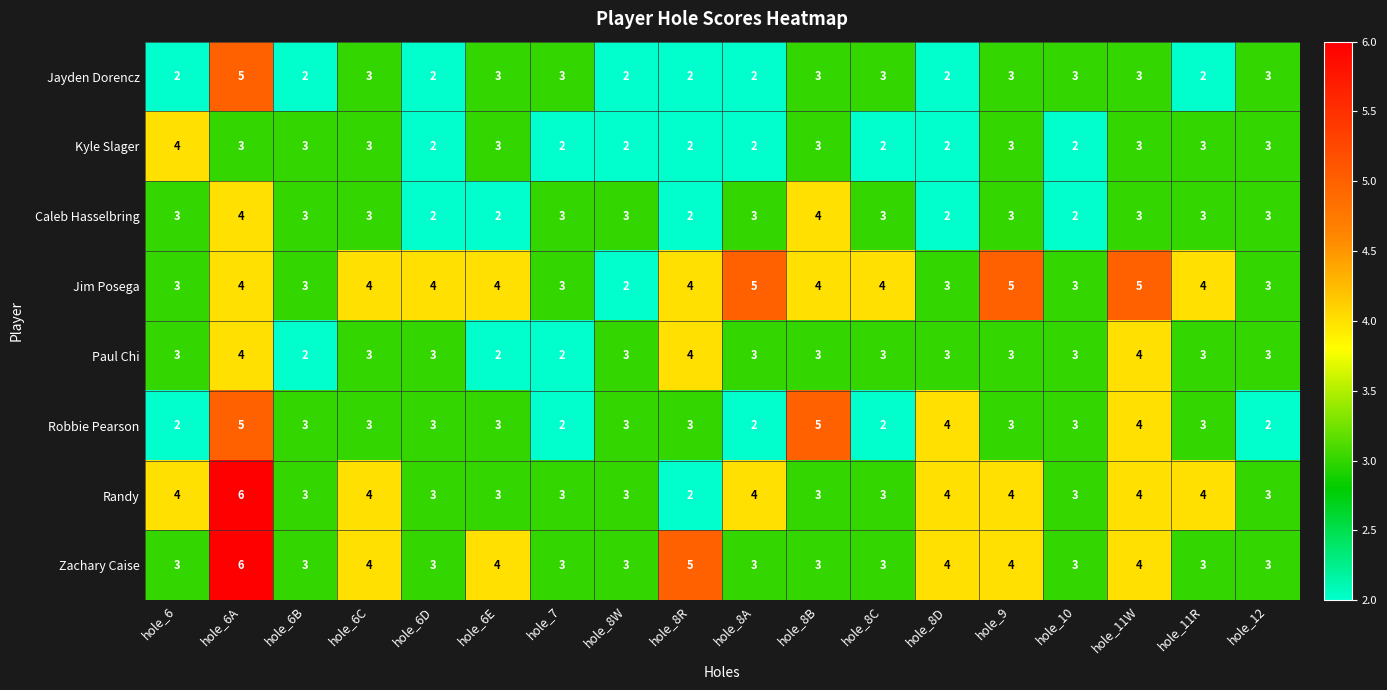

Which series has the widest spread of values?

Randy